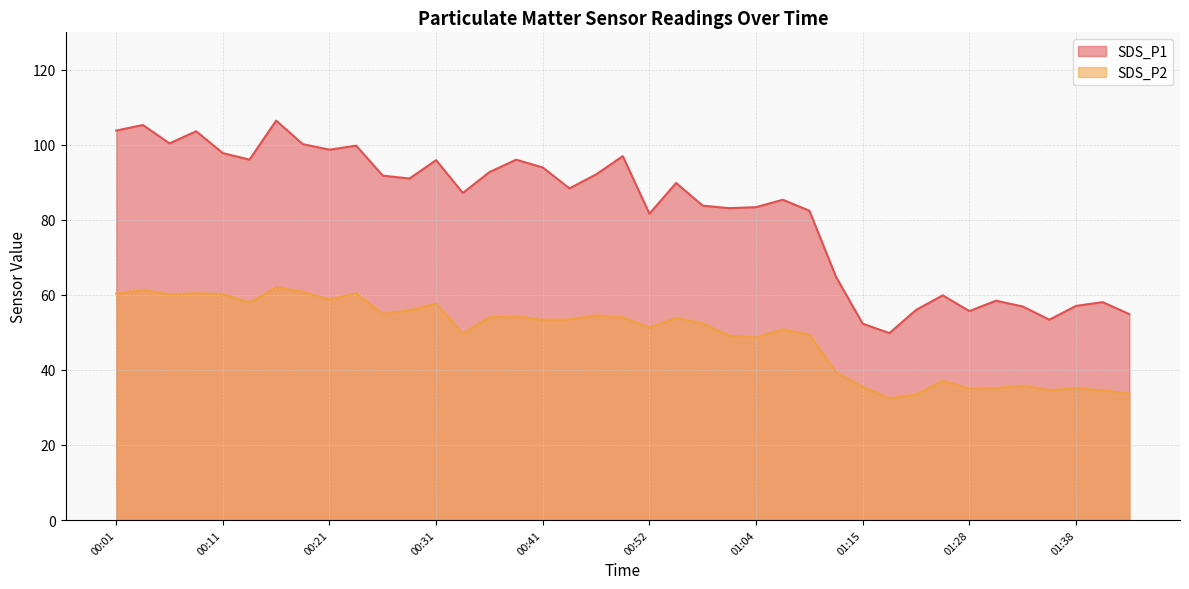

Which has a higher value, 01:02 or 00:26?

00:26